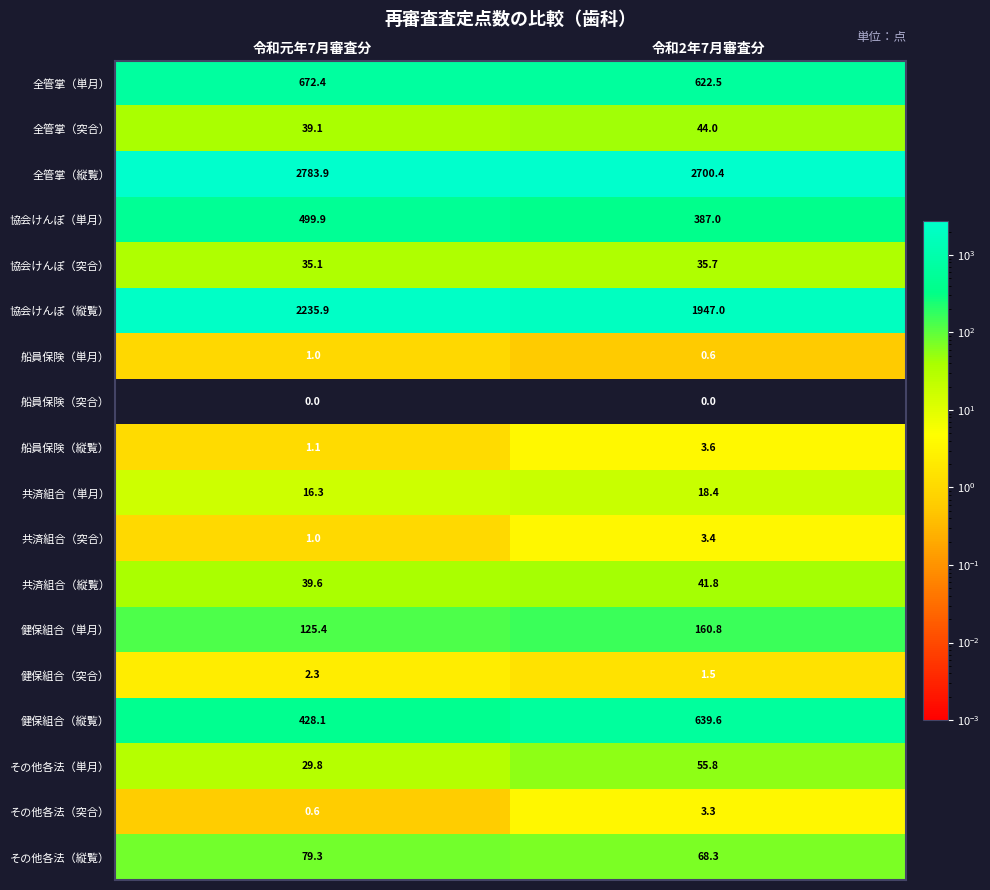

Between 令和元年7月審査分 and 令和2年7月審査分, which series saw the biggest shift?

協会けんぽ（縦覧）